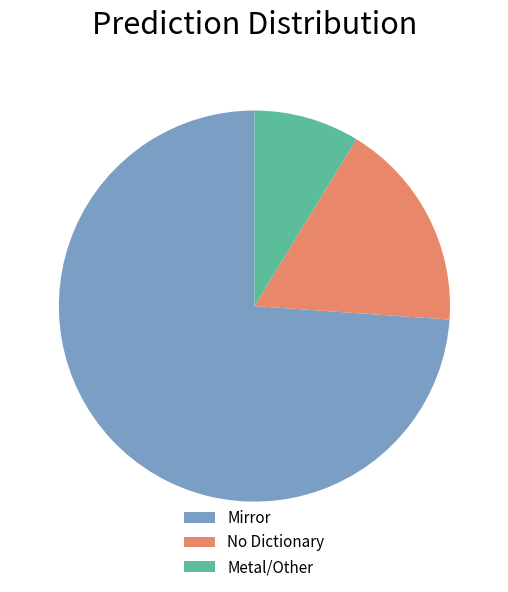

How many segments does this pie chart have?

3